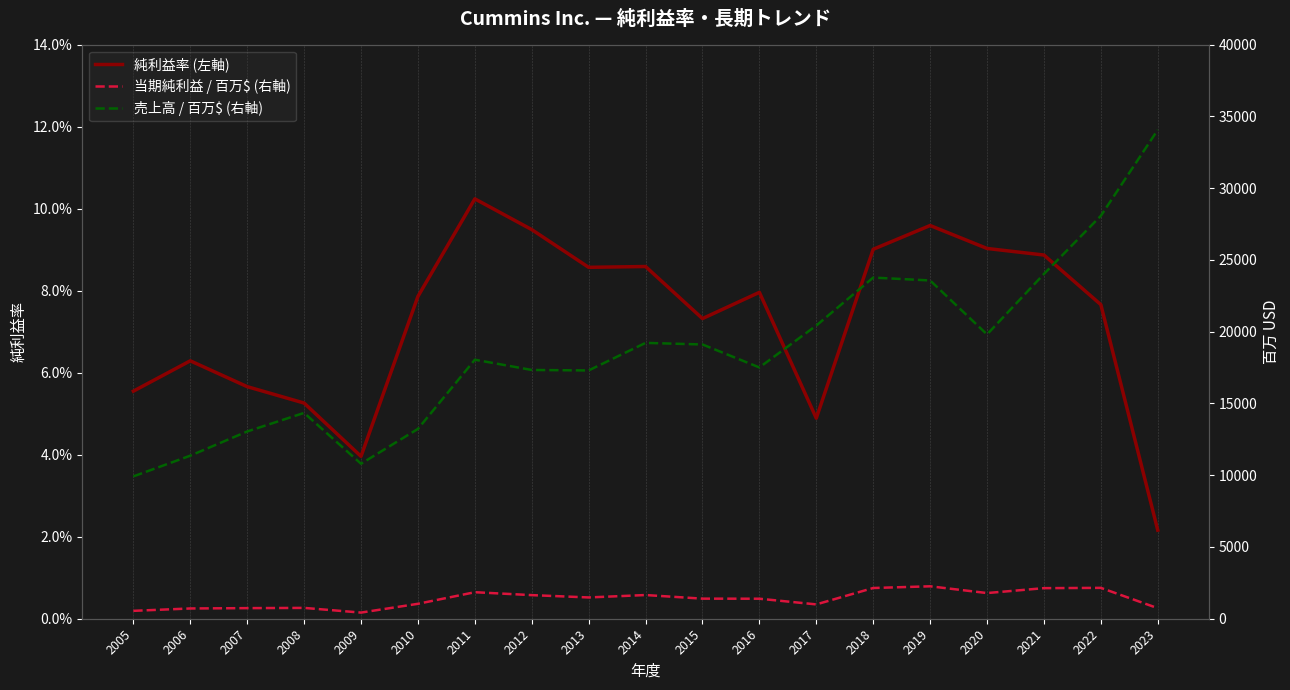

Reading left to right, list all the values displayed in this chart.

純利益率 (左軸): 2005=0.1	2006=0.1	2007=0.1	2008=0.1	2009=0.0	2010=0.1	2011=0.1	2012=0.1	2013=0.1	2014=0.1	2015=0.1	2016=0.1	2017=0.0	2018=0.1	2019=0.1	2020=0.1	2021=0.1	2022=0.1	2023=0.0
当期純利益 / 百万$ (右軸): 2005=550.0	2006=715.0	2007=739.0	2008=755.0	2009=428.0	2010=1040.0	2011=1848.0	2012=1645.0	2013=1483.0	2014=1651.0	2015=1399.0	2016=1394.0	2017=999.0	2018=2141.0	2019=2260.0	2020=1789.0	2021=2131.0	2022=2151.0	2023=735.0
売上高 / 百万$ (右軸): 2005=9918.0	2006=11362.0	2007=13048.0	2008=14342.0	2009=10800.0	2010=13226.0	2011=18048.0	2012=17334.0	2013=17301.0	2014=19221.0	2015=19110.0	2016=17509.0	2017=20428.0	2018=23771.0	2019=23571.0	2020=19811.0	2021=24021.0	2022=28074.0	2023=34065.0